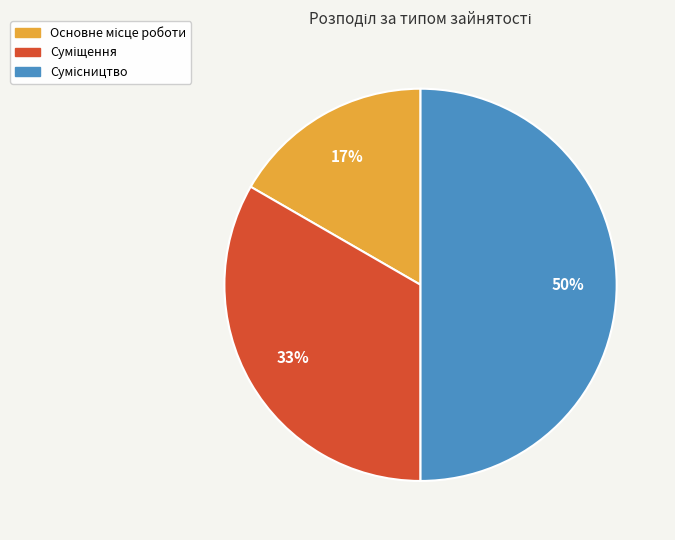

To the nearest percent, what is the average slice percentage?

33%